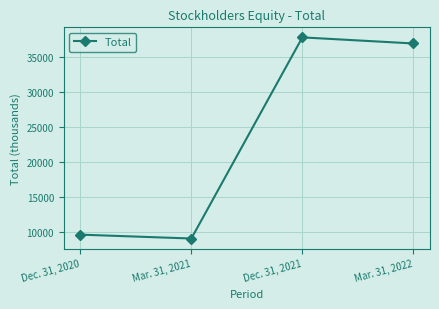

Where is the data nearest to the value 23434?

Mar. 31, 2022